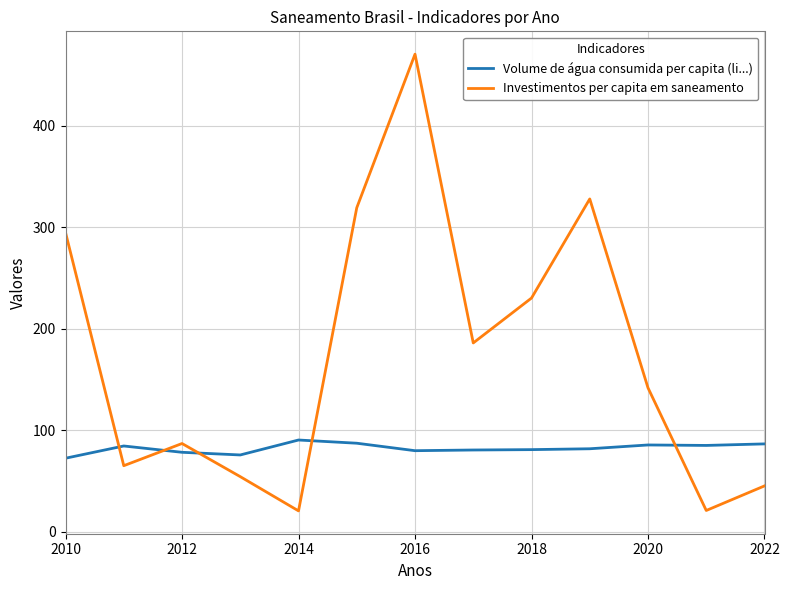

What is the difference between the maximum and minimum values in the Volume de água consumida per capita (li...) series?

17.9